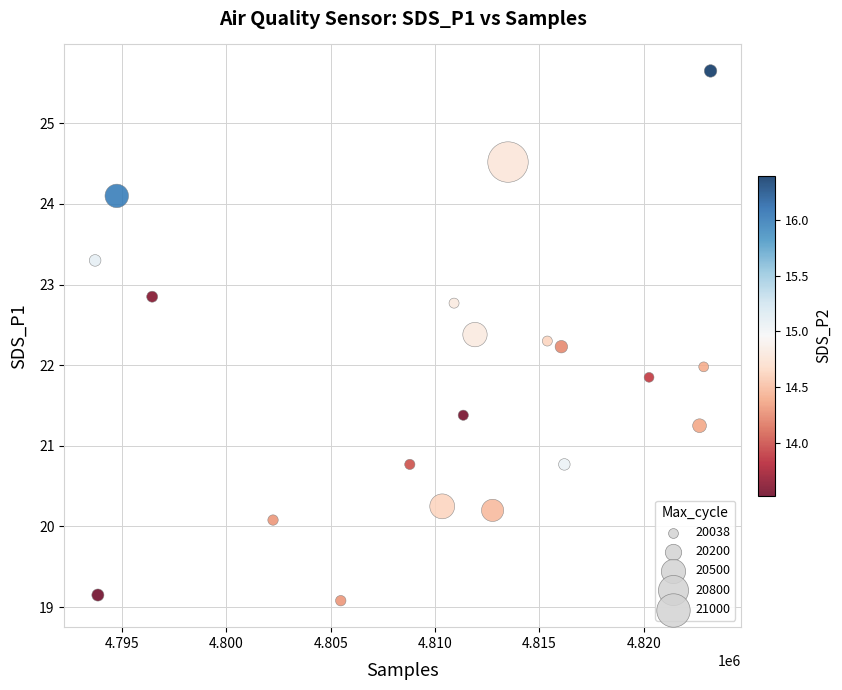

What is the range of Y values (max minus min)?

6.6